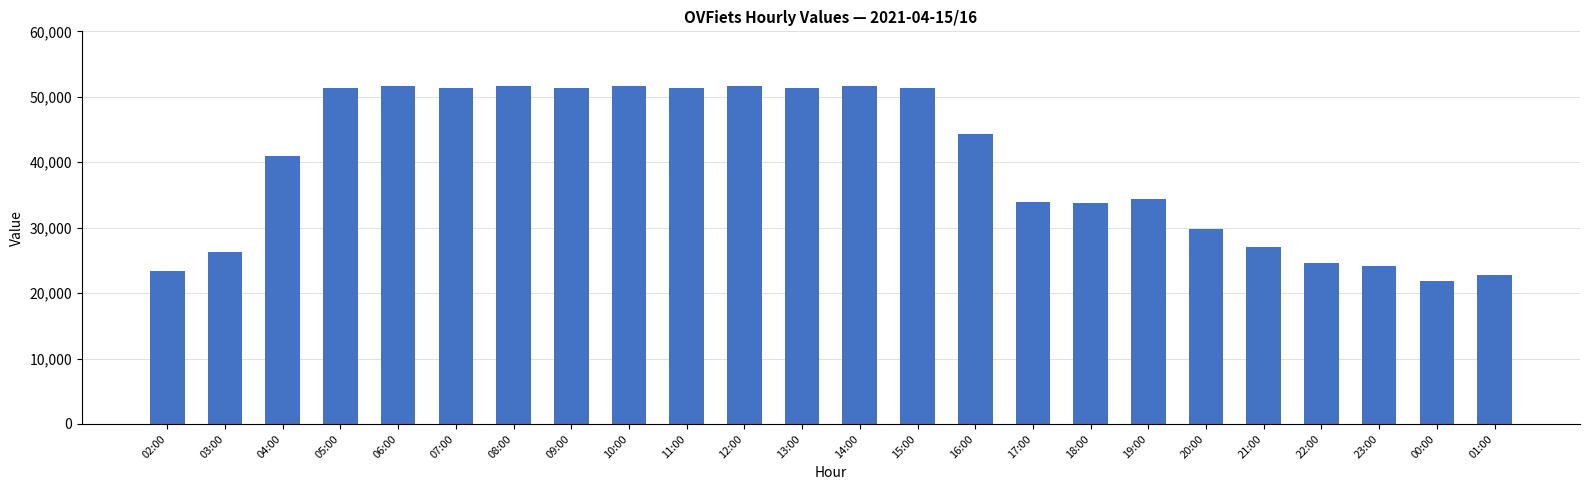

What is the minimum value shown in the chart?

21888